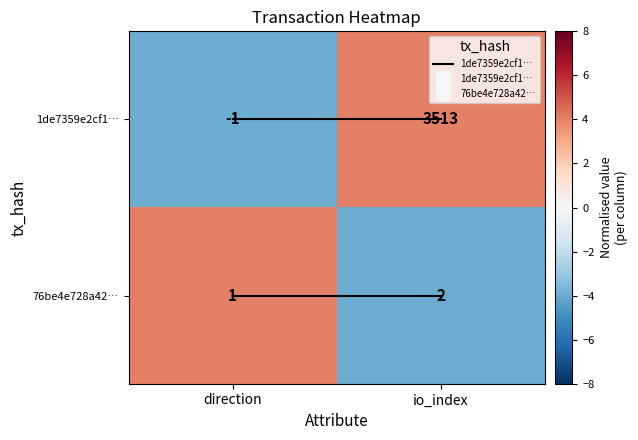

Rank the series by their maximum value, from highest to lowest.

1de7359e2cf1…, 76be4e728a42…